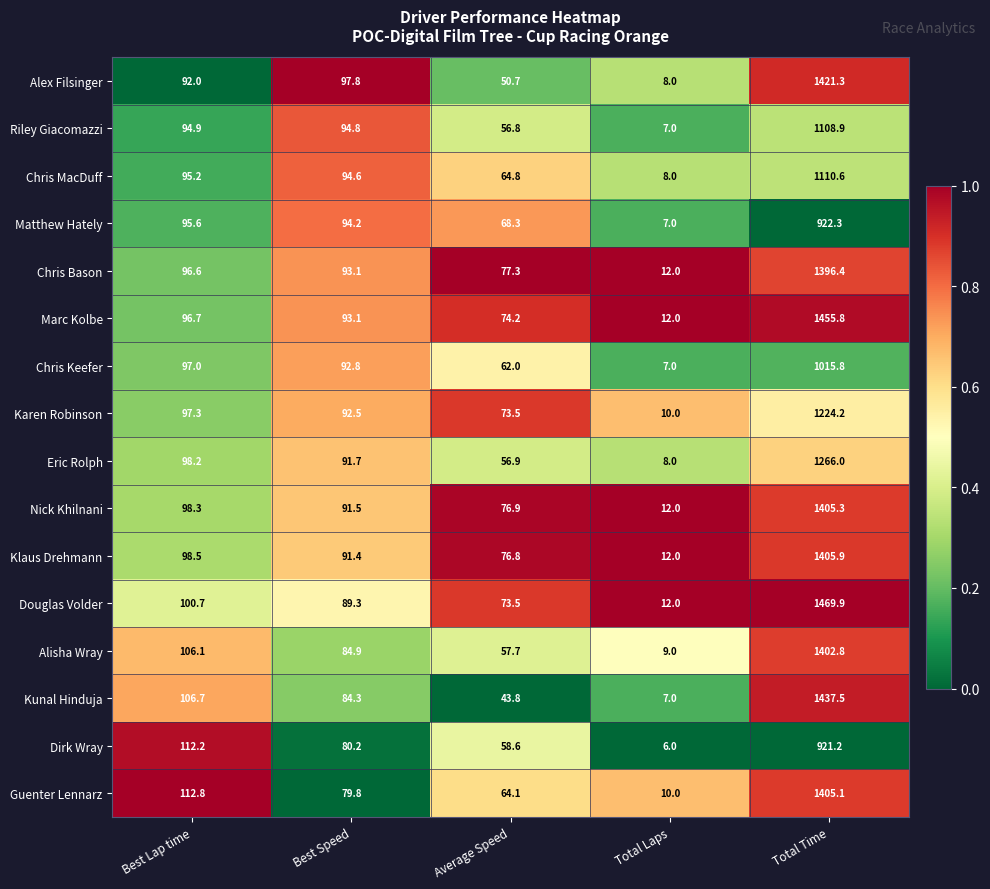

Is it true that Nick Khilnani equals 1998.9 at Total Time?

False